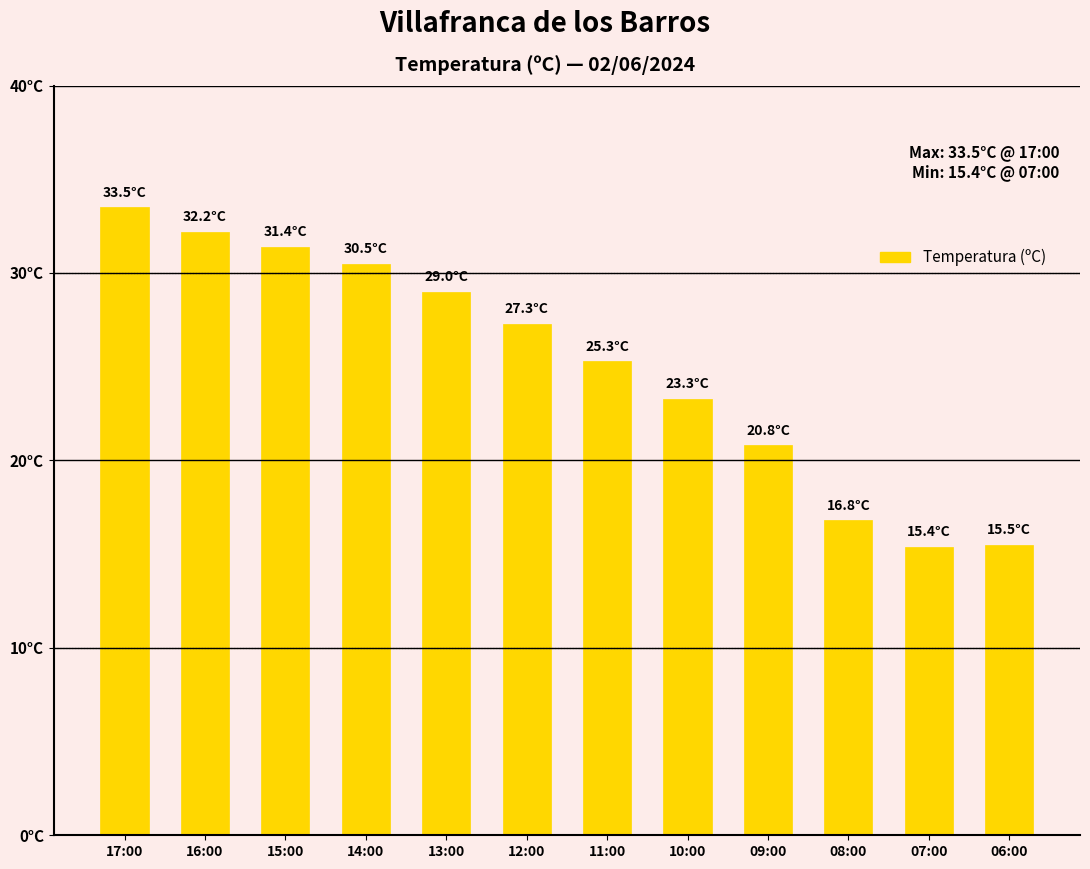

Rank the categories by value from highest to lowest.

17:00, 16:00, 15:00, 14:00, 13:00, 12:00, 11:00, 10:00, 09:00, 08:00, 06:00, 07:00